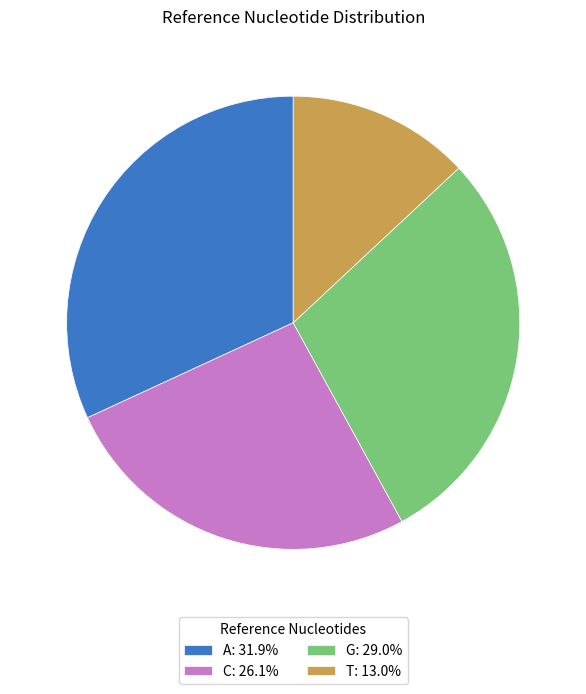

Is the sum of T and C greater than half?

No